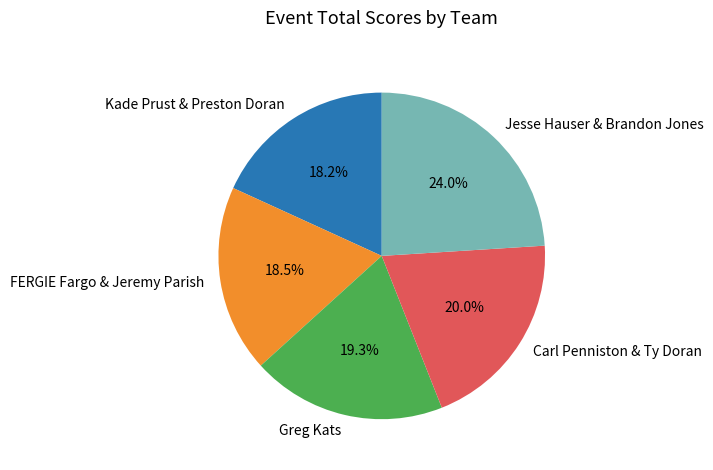

How many segments does this pie chart have?

5